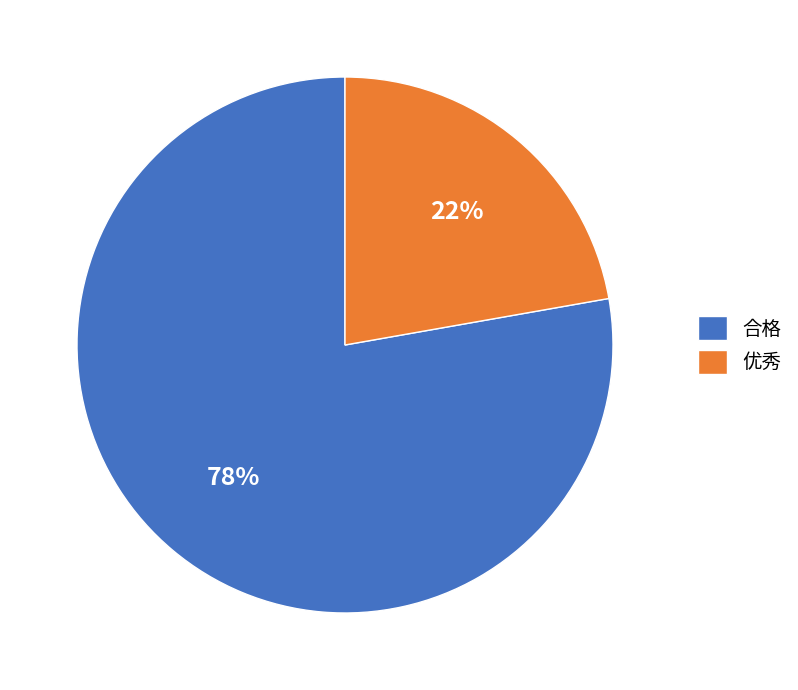

What is the largest slice in the pie chart?

合格